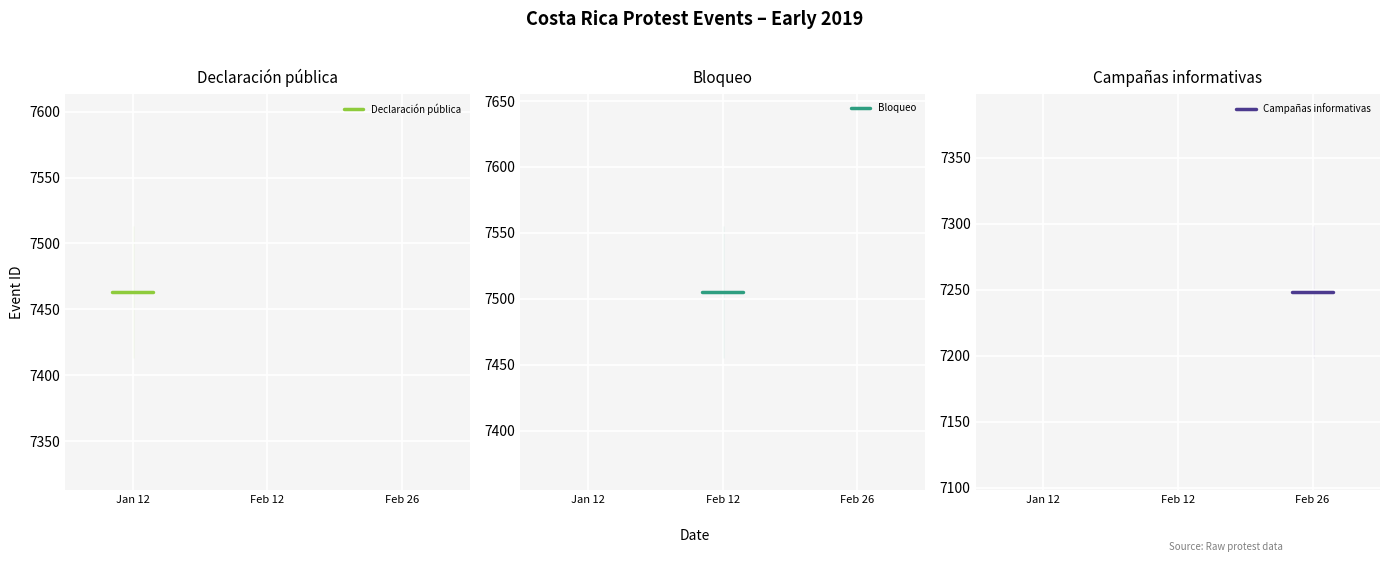

What is the value of the Bloqueo point at the 1st from the left?

7505